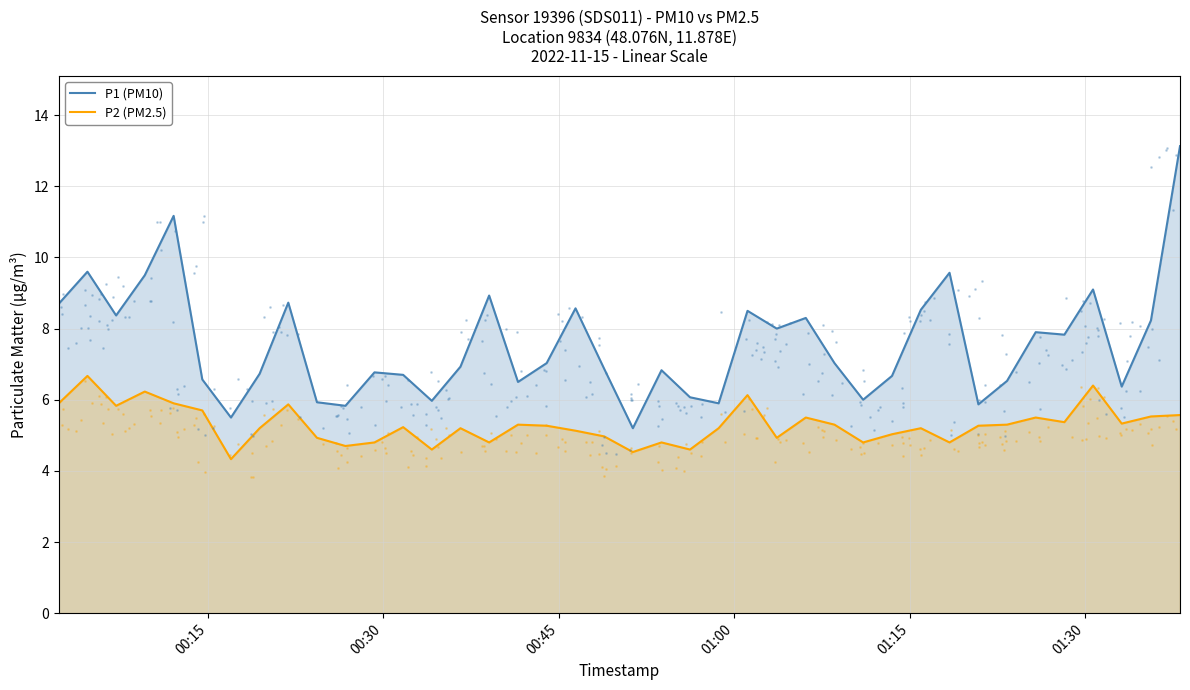

True or false: P1 (PM10) and P2 (PM2.5) cross at least once.

False